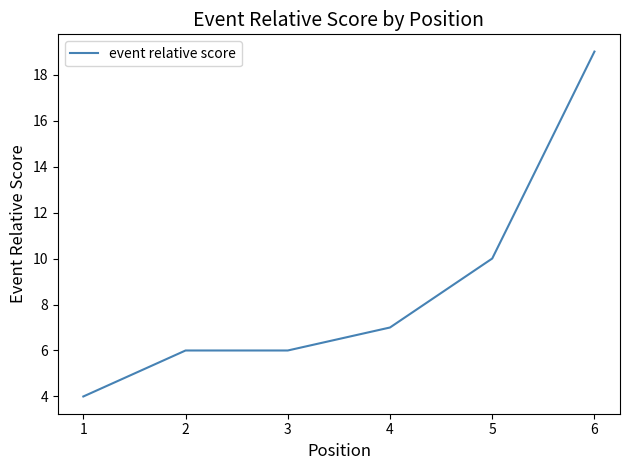

Is it true that the value at 2 is 6?

True